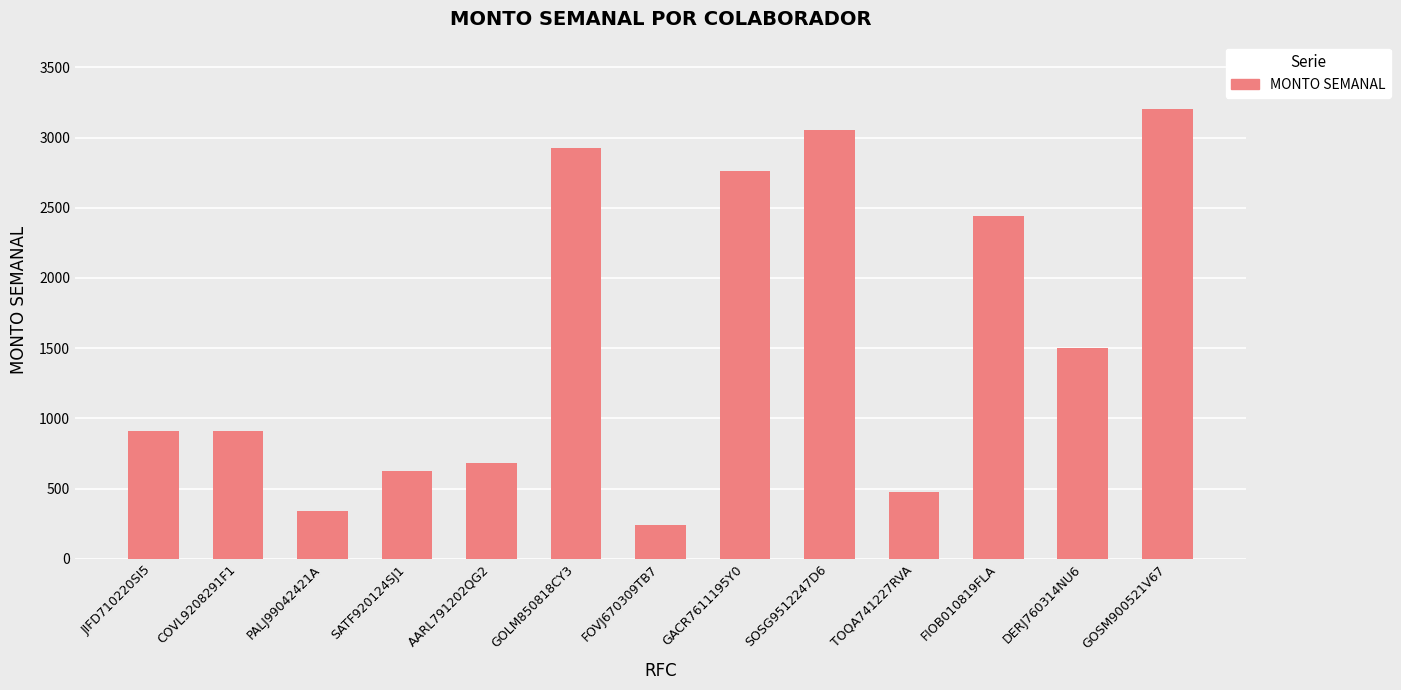

The value at AARL791202QG2 is 681.1. True or false?

True